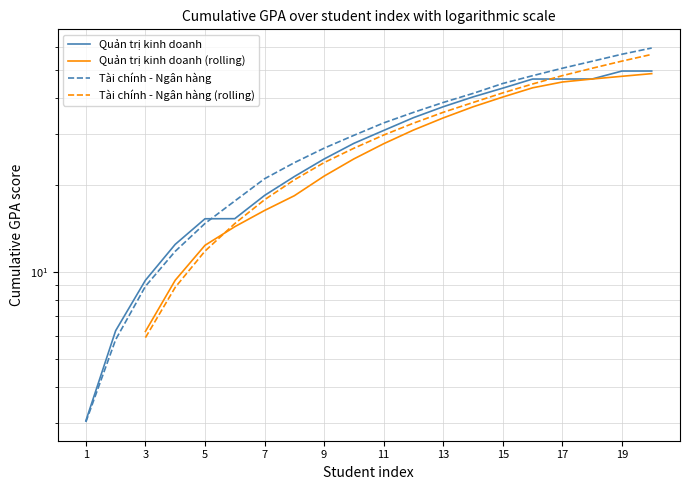

Which category has the highest value in the Quản trị kinh doanh series?

20